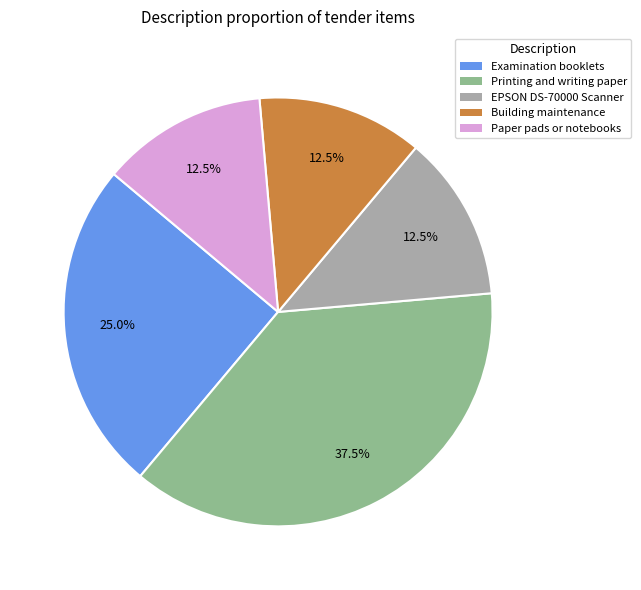

Is there any slice that represents more than half of the pie?

No